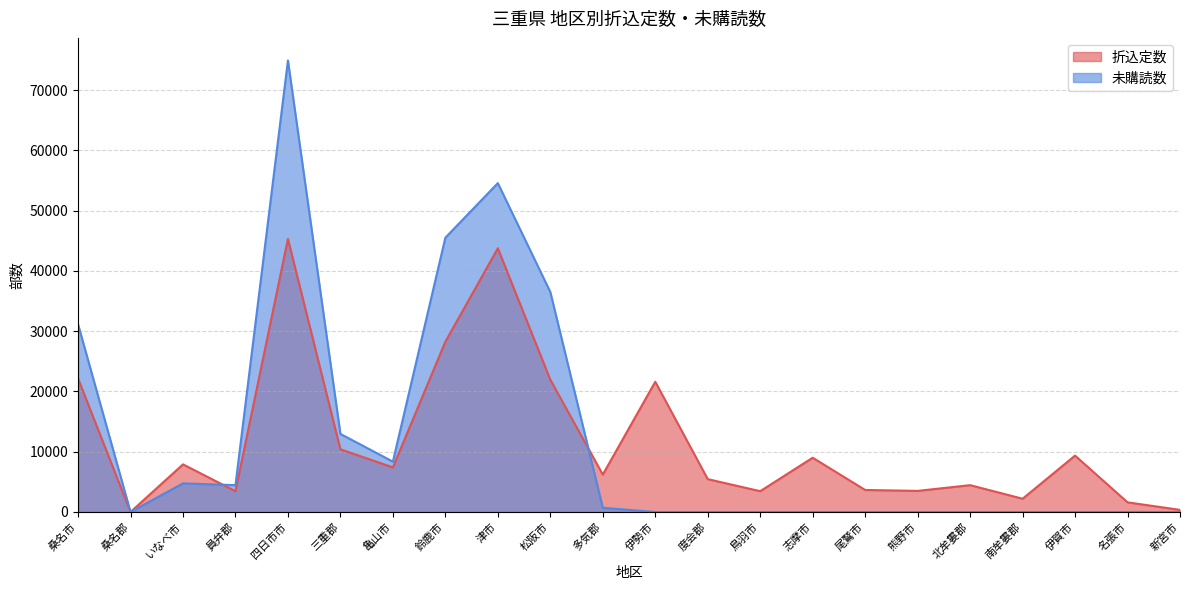

Rank the series by their average value, from highest to lowest.

未購読数, 折込定数